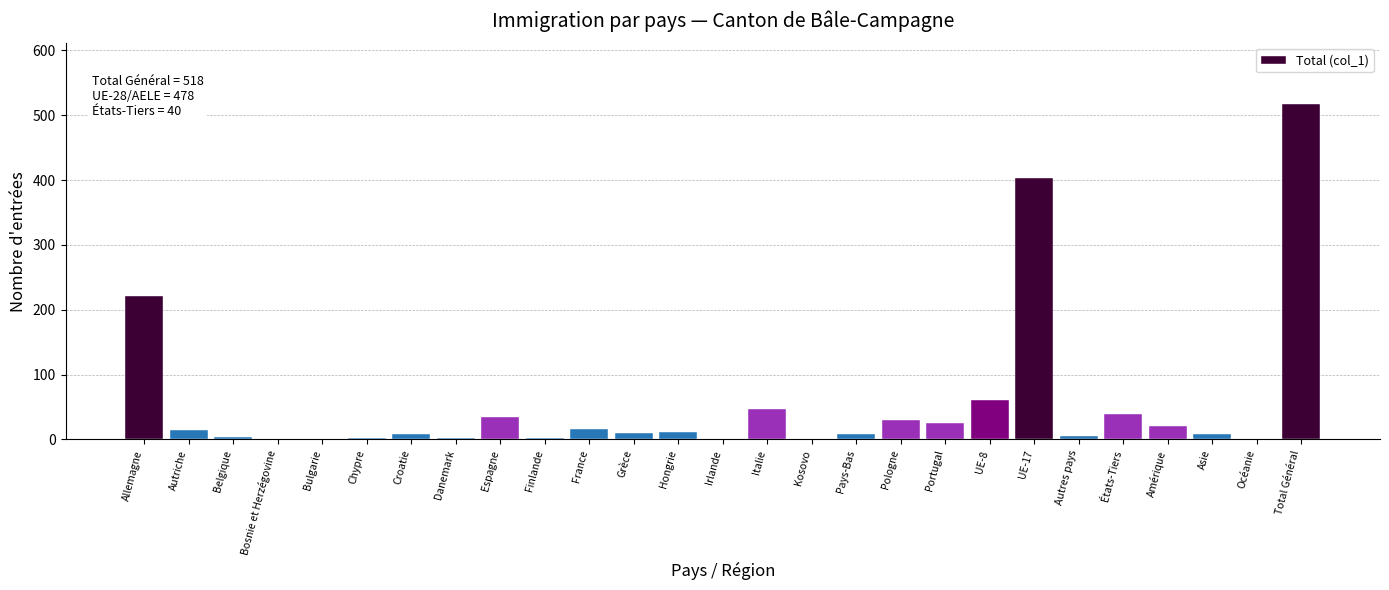

Which has a higher value, Portugal or Kosovo?

Portugal